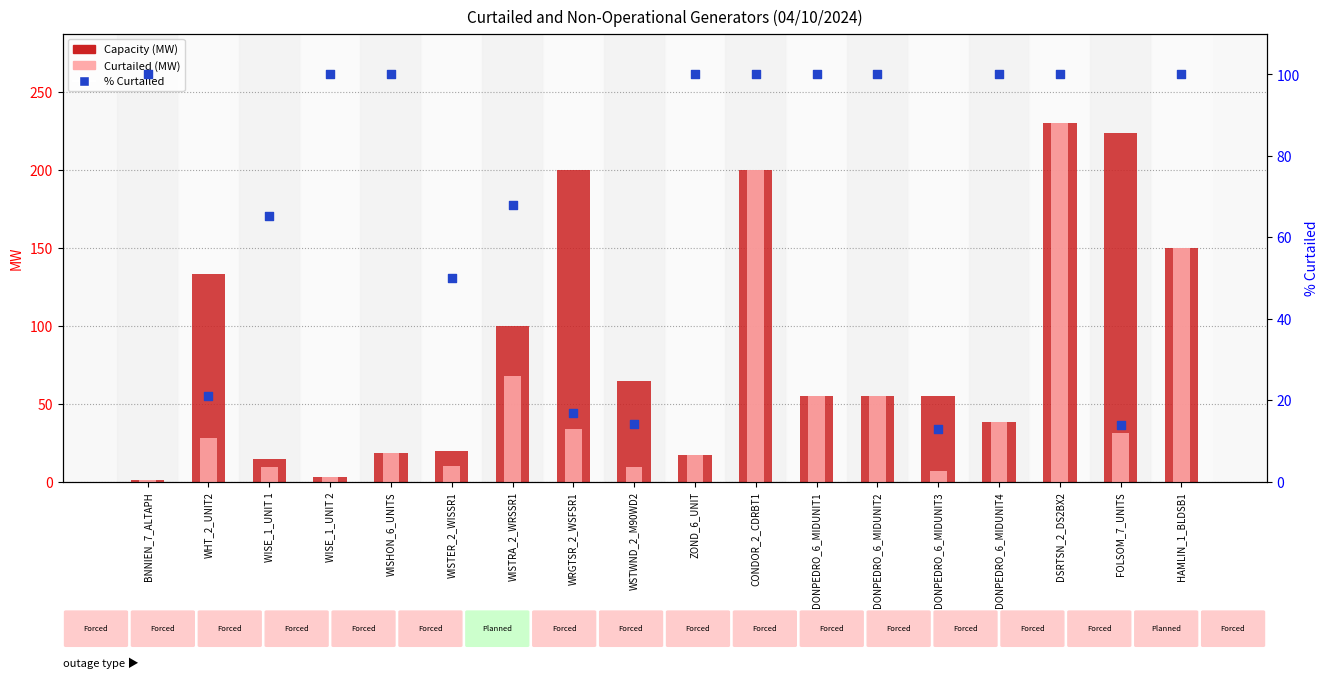

At which category is the sum across all series the highest?

DSRTSN_2_DS2BX2